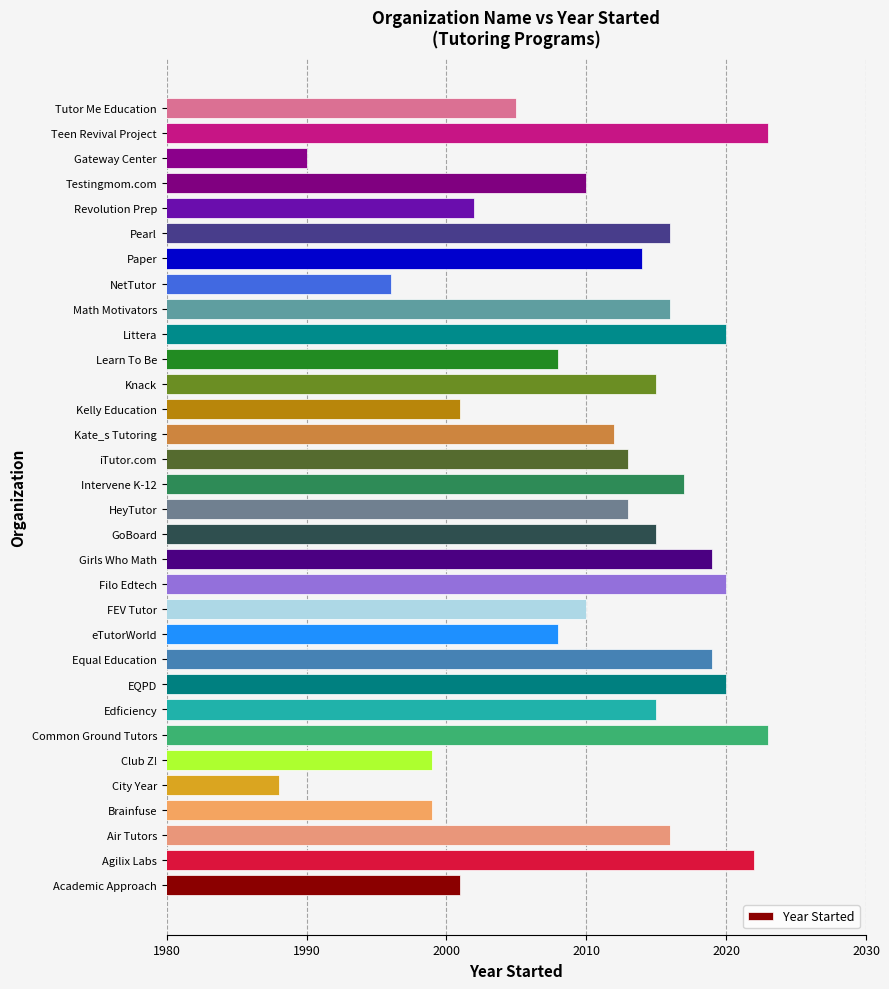

True or false: the data shows 2023 at Common Ground Tutors.

True